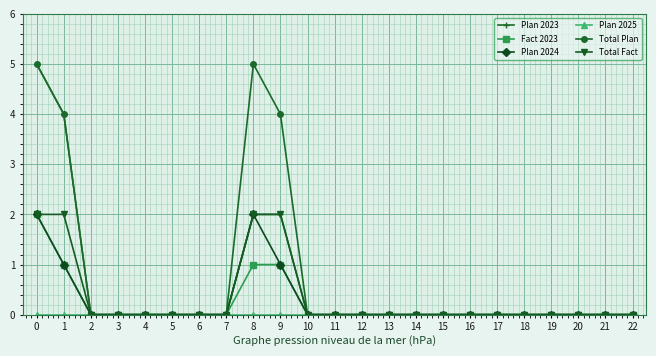

What is the maximum value shown in the chart?

5